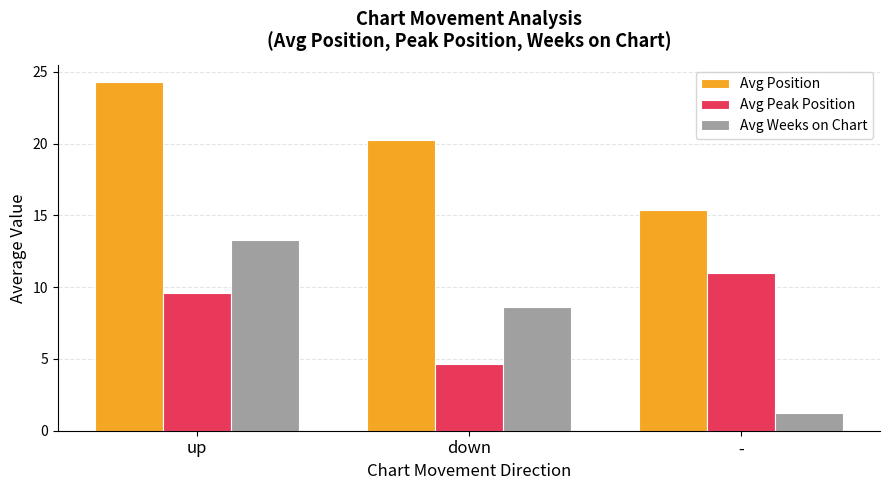

The value of Avg Peak Position at down is 4.6. True or false?

True